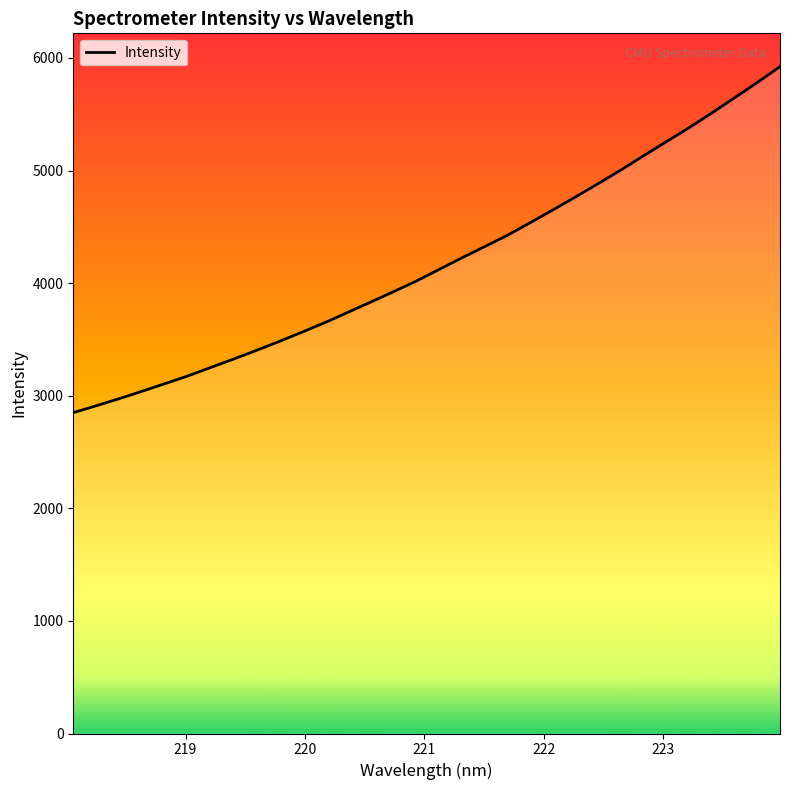

What is the sum of all values?

133747.6